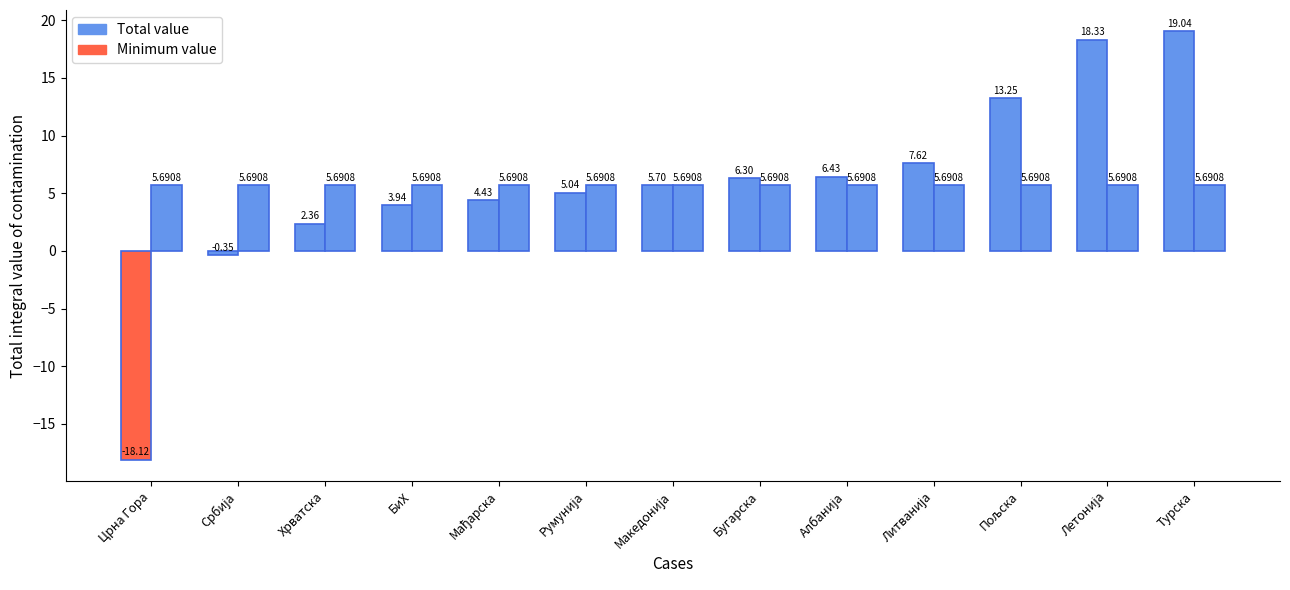

Rank the categories by Minimum value value from highest to lowest.

Црна Гора, Србија, Хрватска, БиХ, Мађарска, Румунија, Македонија, Бугарска, Албанија, Литванија, Пољска, Летонија, Турска